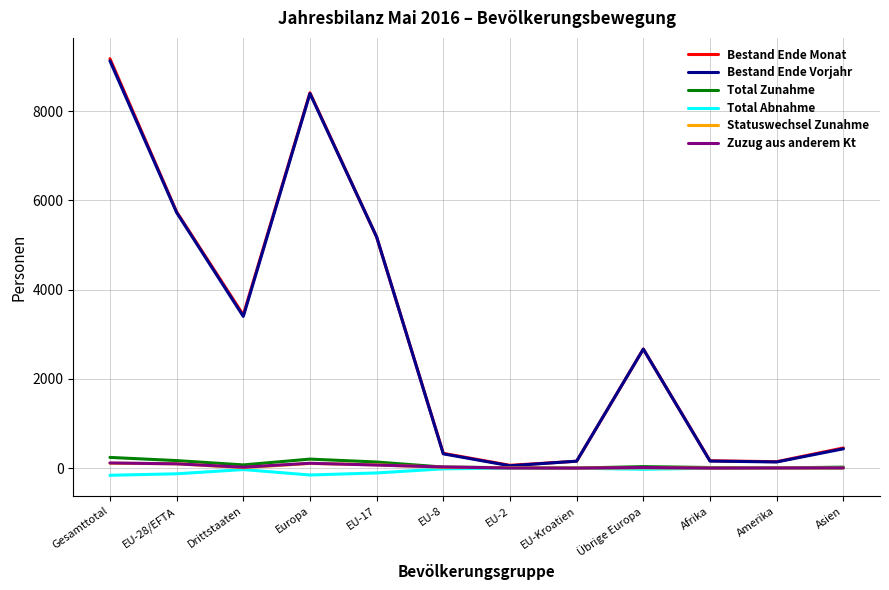

What is the difference between the highest and lowest values at EU-28/EFTA?

5869